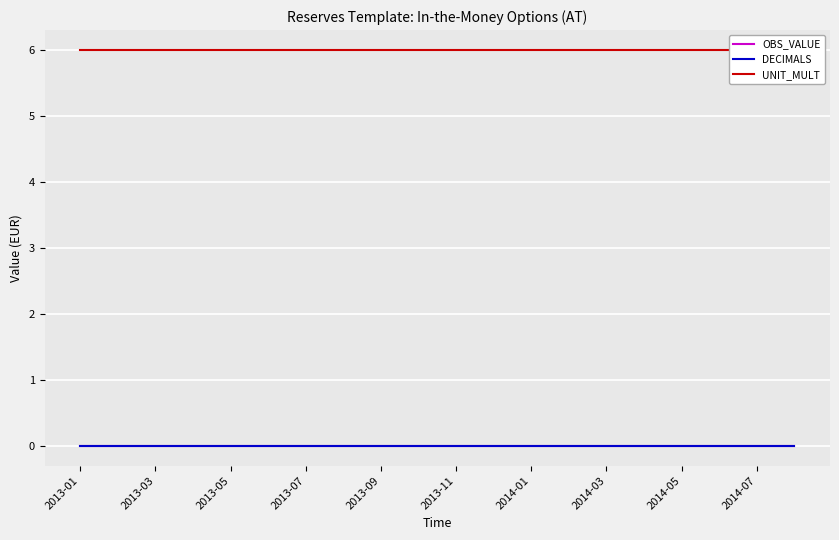

Which category has the highest value in the DECIMALS series?

2013-01